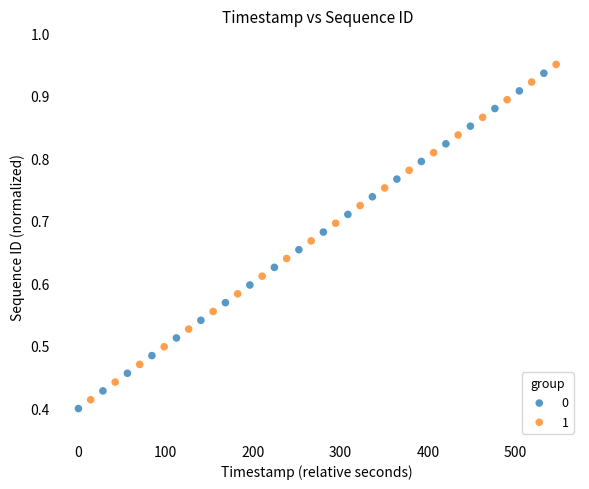

What are all the series names shown in the legend?

0, 1